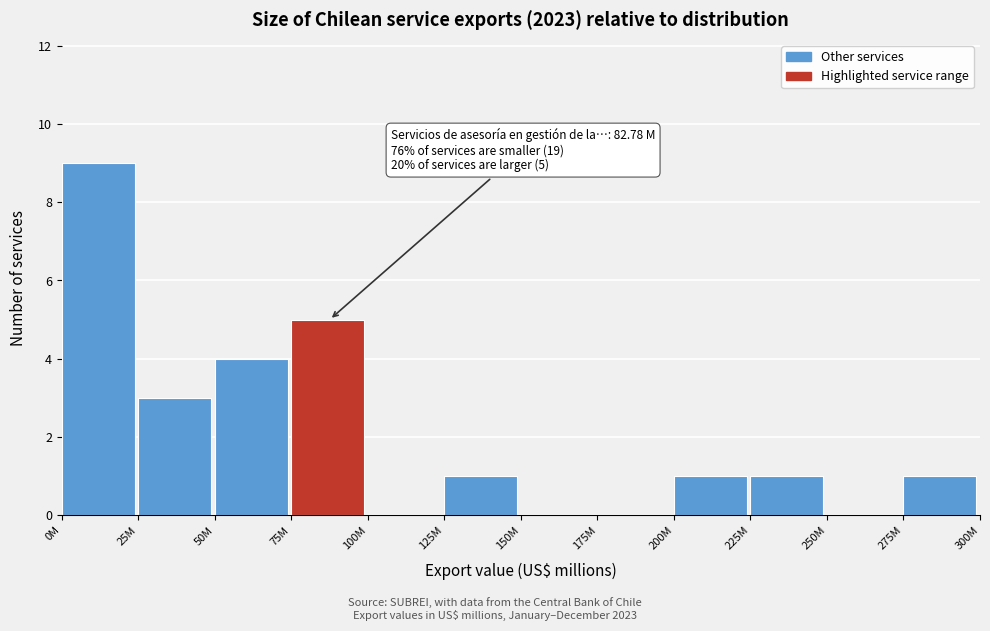

Reading left to right, extract all data points from this chart.

0M=9	25M=3	50M=4	75M=5	100M=0	125M=1	150M=0	175M=0	200M=1	225M=1	250M=0	275M=1